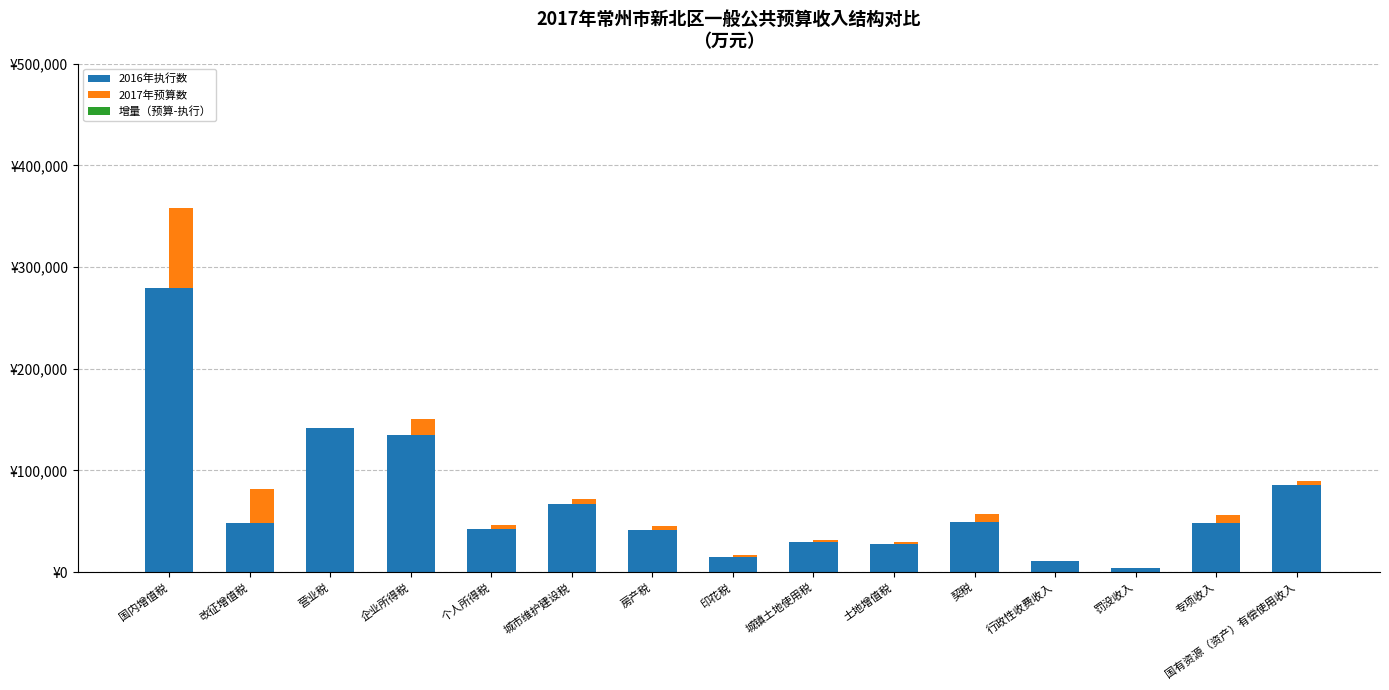

What is the label of the 9th bar from the left?

城镇土地使用税